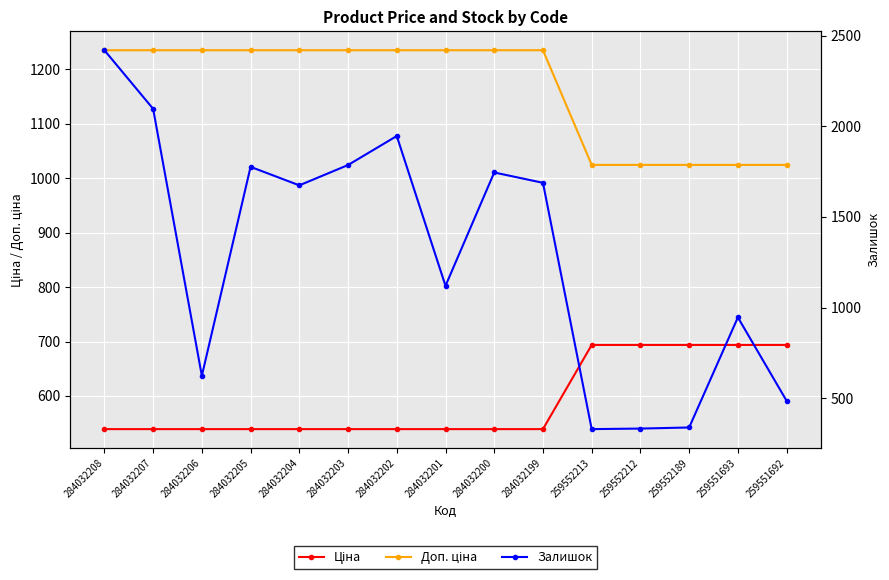

Rank the series by their maximum value, from lowest to highest.

Ціна, Доп. ціна, Залишок